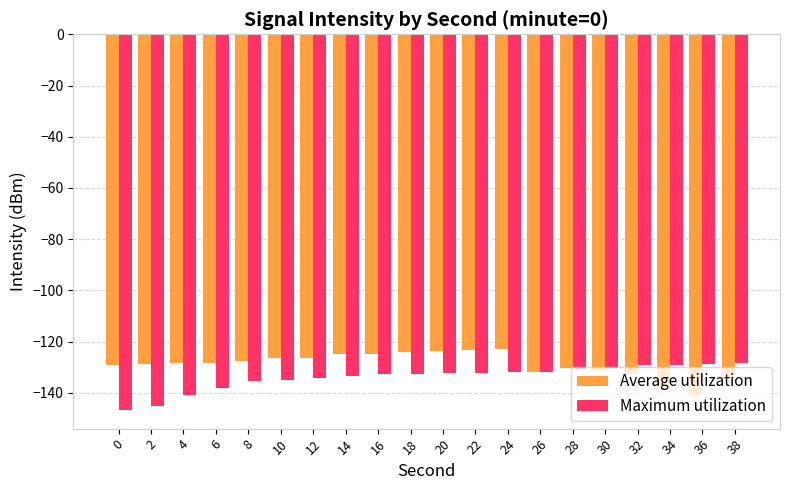

Count the number of data series in this chart.

2